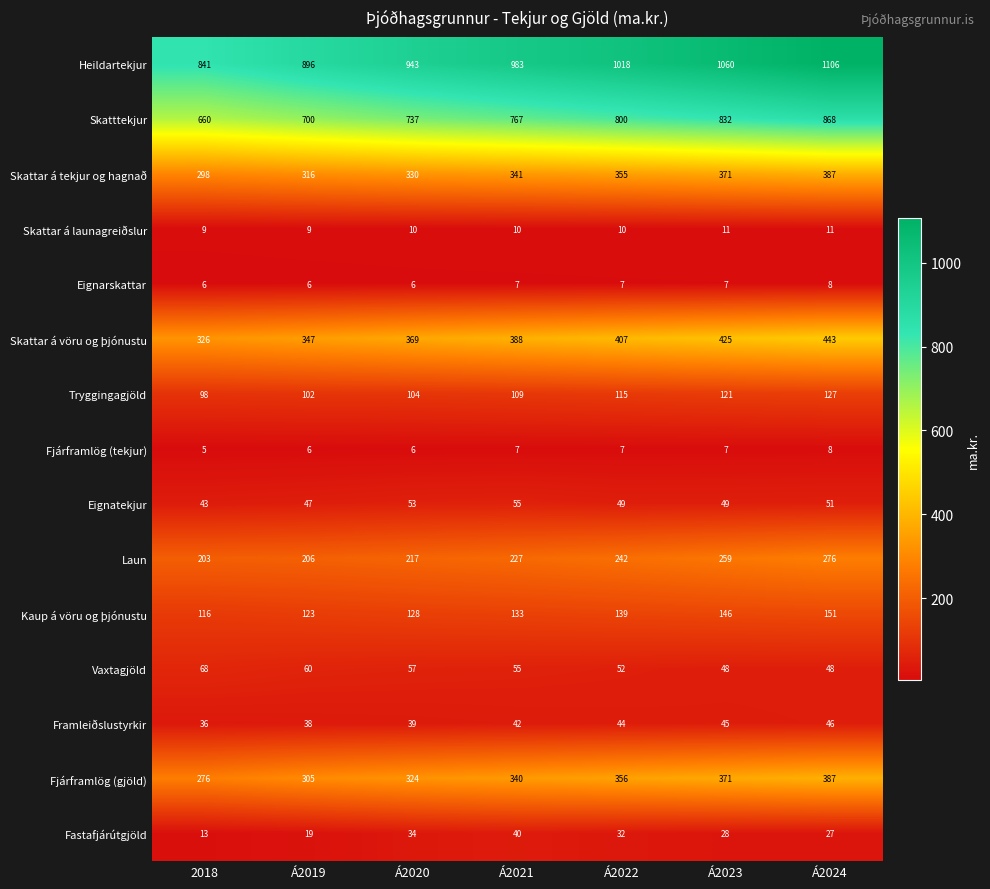

The value of Eignatekjur at Á2024 is 51. True or false?

True